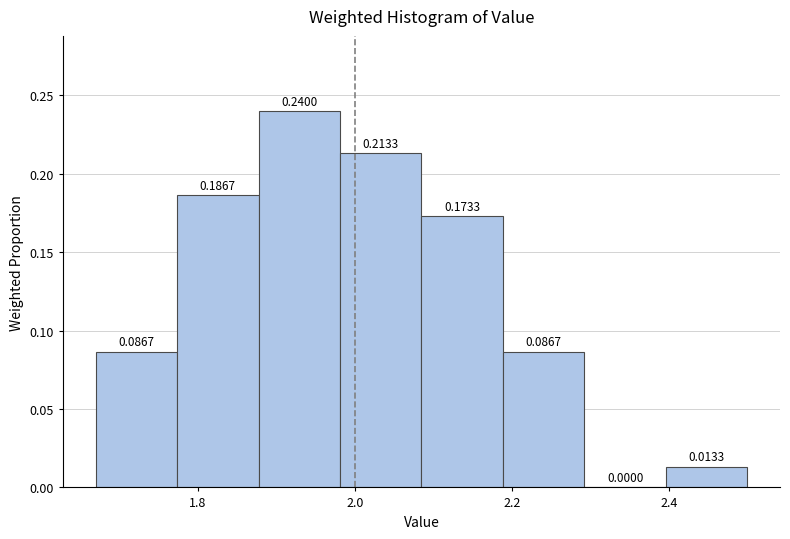

Reading left to right, transcribe this chart: for each bar, give the range it covers on the x-axis and its height. The bar edges are not printed on the chart, so give them approximately, as read against the axis.

1.68 to 1.78: 0.0867
1.78 to 1.88: 0.1867
1.88 to 1.98: 0.2400
1.98 to 2.08: 0.2133
2.08 to 2.18: 0.1733
2.18 to 2.30: 0.0867
2.30 to 2.40: 0.0000
2.40 to 2.50: 0.0133